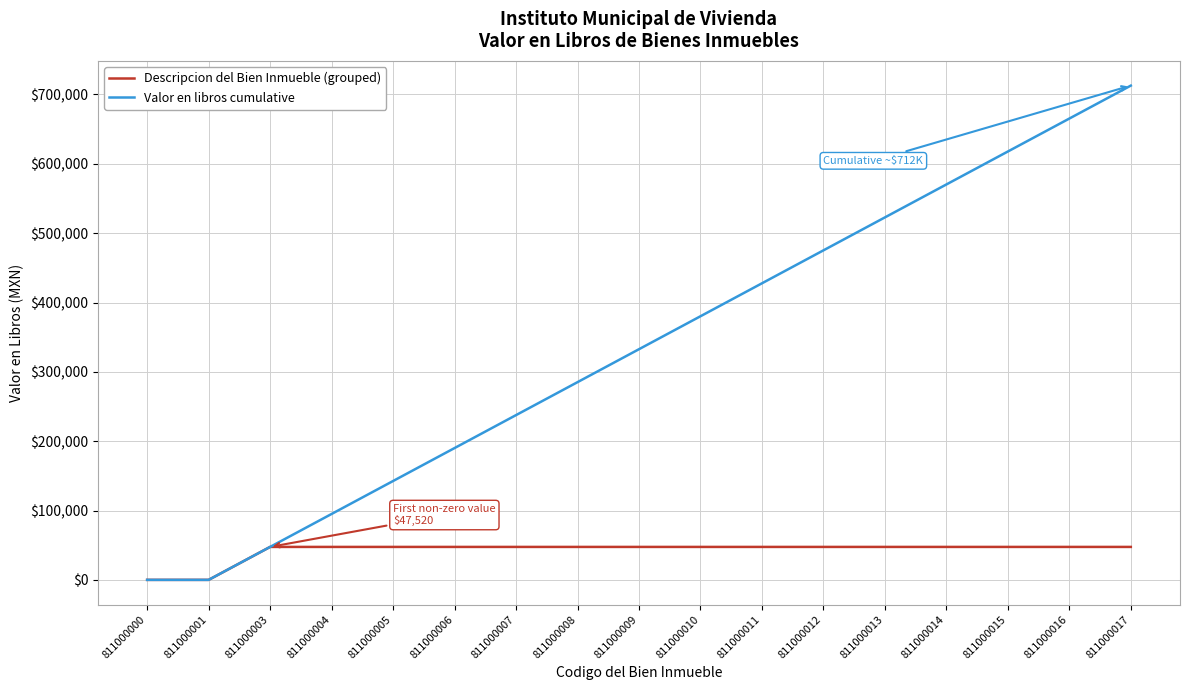

What is the difference between the maximum and second lowest values in the Valor en libros cumulative series?

712800